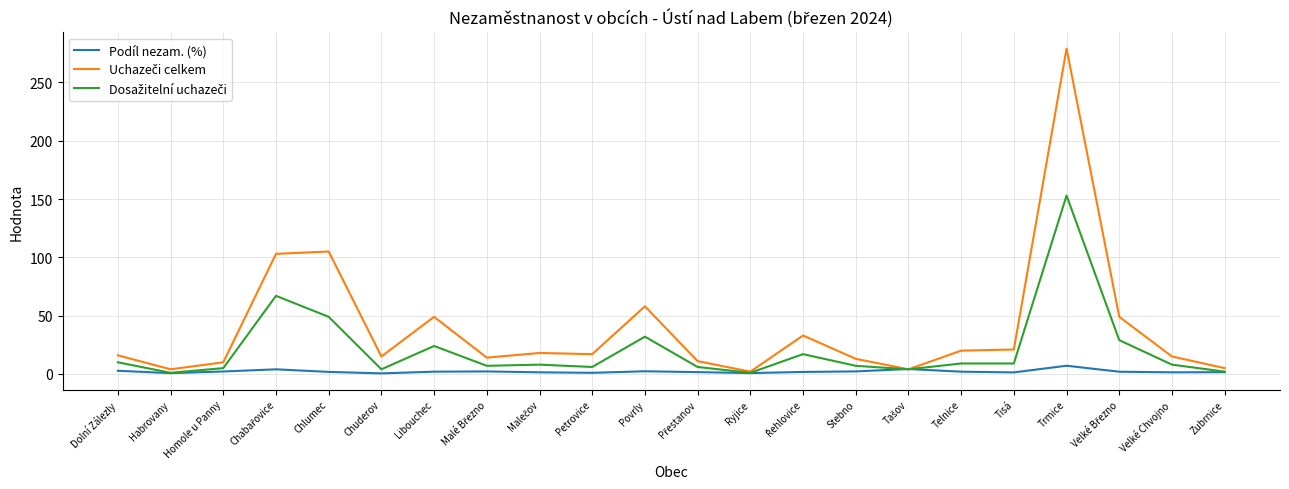

At which category is the sum across all series the highest?

Trmice